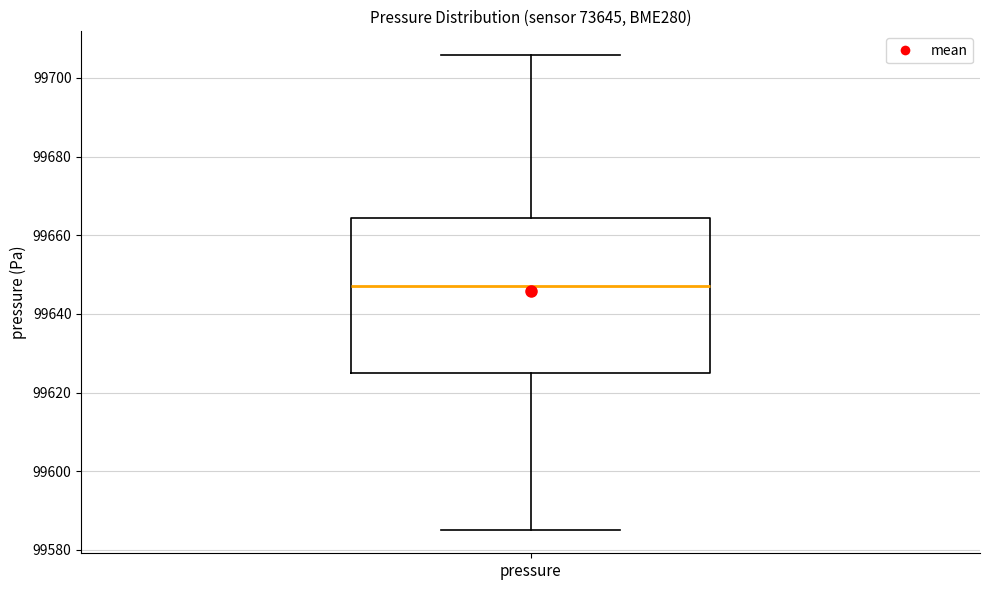

Transcribe this box plot: give where the median line is, the range the box spans, and where the two whiskers end, as read against the y-axis. The values are not printed on the chart, so give them approximately, as read against the axis.

median 99648, box 99626 to 99664, whiskers 99586 to 99706